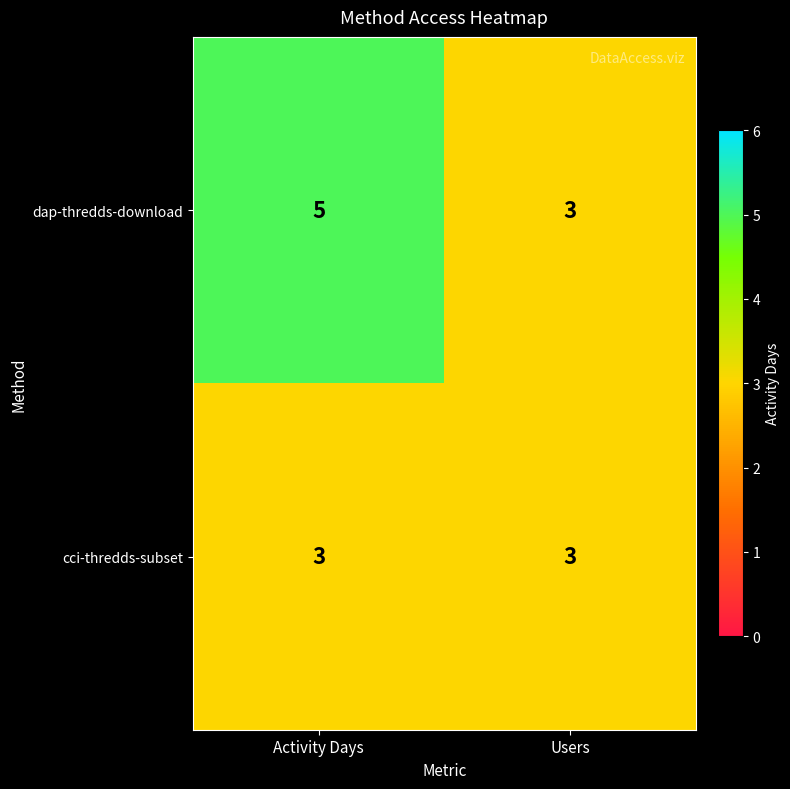

What is the sum of all dap-thredds-download values?

8